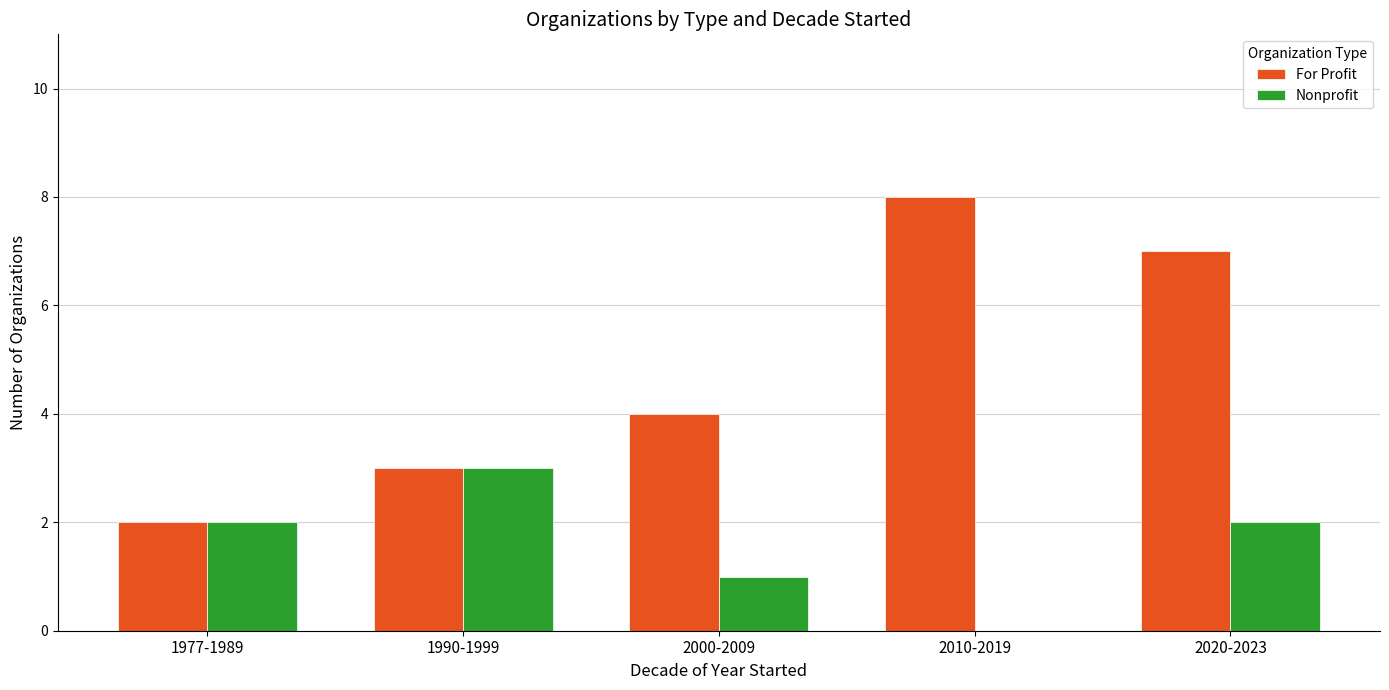

Reading left to right, what are all the values shown in this chart?

For Profit: 1977-1989=2	1990-1999=3	2000-2009=4	2010-2019=8	2020-2023=7
Nonprofit: 1977-1989=2	1990-1999=3	2000-2009=1	2010-2019=0	2020-2023=2